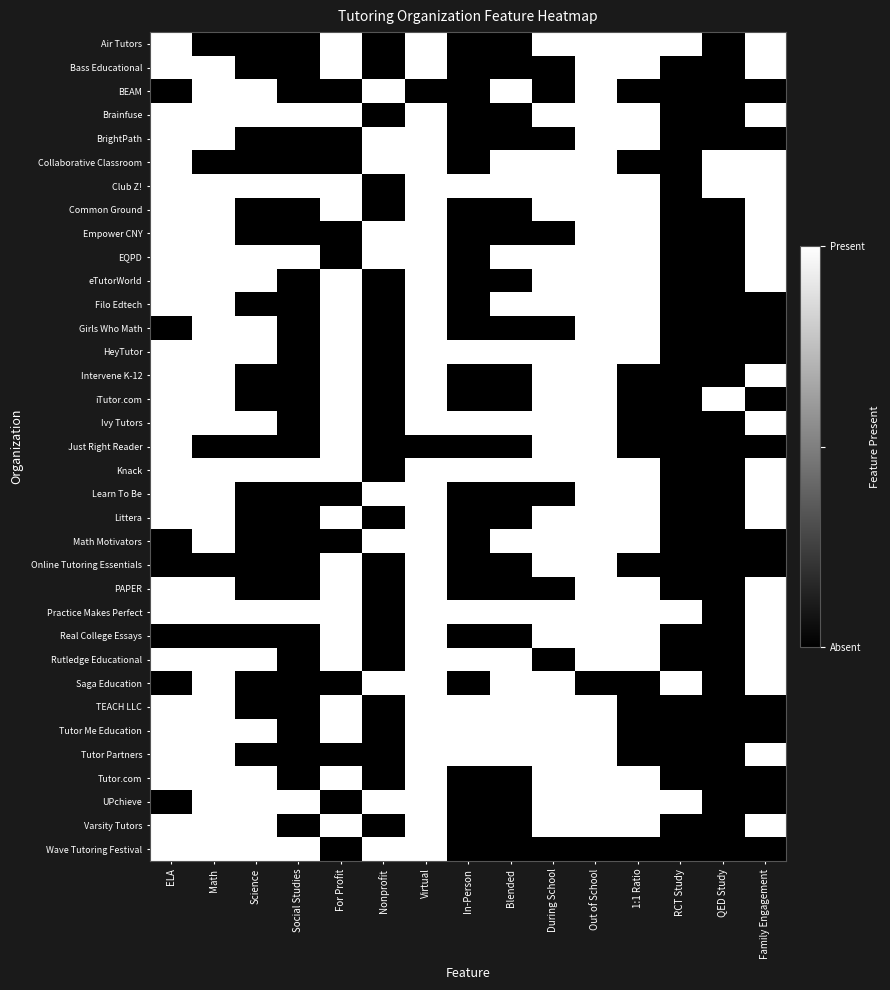

Reading left to right, what are all the values shown in this chart?

Air Tutors: ELA=1	Math=0	Science=0	Social Studies=0	For Profit=1	Nonprofit=0	Virtual=1	In-Person=0	Blended=0	During School=1	Out of School=1	1:1 Ratio=1	RCT Study=1	QED Study=0	Family Engagement=1
Bass Educational: ELA=1	Math=1	Science=0	Social Studies=0	For Profit=1	Nonprofit=0	Virtual=1	In-Person=0	Blended=0	During School=0	Out of School=1	1:1 Ratio=1	RCT Study=0	QED Study=0	Family Engagement=1
BEAM: ELA=0	Math=1	Science=1	Social Studies=0	For Profit=0	Nonprofit=1	Virtual=0	In-Person=0	Blended=1	During School=0	Out of School=1	1:1 Ratio=0	RCT Study=0	QED Study=0	Family Engagement=0
Brainfuse: ELA=1	Math=1	Science=1	Social Studies=1	For Profit=1	Nonprofit=0	Virtual=1	In-Person=0	Blended=0	During School=1	Out of School=1	1:1 Ratio=1	RCT Study=0	QED Study=0	Family Engagement=1
BrightPath: ELA=1	Math=1	Science=0	Social Studies=0	For Profit=0	Nonprofit=1	Virtual=1	In-Person=0	Blended=0	During School=0	Out of School=1	1:1 Ratio=1	RCT Study=0	QED Study=0	Family Engagement=0
Collaborative Classroom: ELA=1	Math=0	Science=0	Social Studies=0	For Profit=0	Nonprofit=1	Virtual=1	In-Person=0	Blended=1	During School=1	Out of School=1	1:1 Ratio=0	RCT Study=0	QED Study=1	Family Engagement=1
Club Z!: ELA=1	Math=1	Science=1	Social Studies=1	For Profit=1	Nonprofit=0	Virtual=1	In-Person=1	Blended=1	During School=1	Out of School=1	1:1 Ratio=1	RCT Study=0	QED Study=1	Family Engagement=1
Common Ground: ELA=1	Math=1	Science=0	Social Studies=0	For Profit=1	Nonprofit=0	Virtual=1	In-Person=0	Blended=0	During School=1	Out of School=1	1:1 Ratio=1	RCT Study=0	QED Study=0	Family Engagement=1
Empower CNY: ELA=1	Math=1	Science=0	Social Studies=0	For Profit=0	Nonprofit=1	Virtual=1	In-Person=0	Blended=0	During School=0	Out of School=1	1:1 Ratio=1	RCT Study=0	QED Study=0	Family Engagement=1
EQPD: ELA=1	Math=1	Science=1	Social Studies=1	For Profit=0	Nonprofit=1	Virtual=1	In-Person=0	Blended=1	During School=1	Out of School=1	1:1 Ratio=1	RCT Study=0	QED Study=0	Family Engagement=1
eTutorWorld: ELA=1	Math=1	Science=1	Social Studies=0	For Profit=1	Nonprofit=0	Virtual=1	In-Person=0	Blended=0	During School=1	Out of School=1	1:1 Ratio=1	RCT Study=0	QED Study=0	Family Engagement=1
Filo Edtech: ELA=1	Math=1	Science=0	Social Studies=0	For Profit=1	Nonprofit=0	Virtual=1	In-Person=0	Blended=1	During School=1	Out of School=1	1:1 Ratio=1	RCT Study=0	QED Study=0	Family Engagement=0
Girls Who Math: ELA=0	Math=1	Science=1	Social Studies=0	For Profit=1	Nonprofit=0	Virtual=1	In-Person=0	Blended=0	During School=0	Out of School=1	1:1 Ratio=1	RCT Study=0	QED Study=0	Family Engagement=0
HeyTutor: ELA=1	Math=1	Science=1	Social Studies=0	For Profit=1	Nonprofit=0	Virtual=1	In-Person=1	Blended=1	During School=1	Out of School=1	1:1 Ratio=1	RCT Study=0	QED Study=0	Family Engagement=0
Intervene K-12: ELA=1	Math=1	Science=0	Social Studies=0	For Profit=1	Nonprofit=0	Virtual=1	In-Person=0	Blended=0	During School=1	Out of School=1	1:1 Ratio=0	RCT Study=0	QED Study=0	Family Engagement=1
iTutor.com: ELA=1	Math=1	Science=0	Social Studies=0	For Profit=1	Nonprofit=0	Virtual=1	In-Person=0	Blended=0	During School=1	Out of School=1	1:1 Ratio=0	RCT Study=0	QED Study=1	Family Engagement=0
Ivy Tutors: ELA=1	Math=1	Science=1	Social Studies=0	For Profit=1	Nonprofit=0	Virtual=1	In-Person=1	Blended=1	During School=1	Out of School=1	1:1 Ratio=0	RCT Study=0	QED Study=0	Family Engagement=1
Just Right Reader: ELA=1	Math=0	Science=0	Social Studies=0	For Profit=1	Nonprofit=0	Virtual=0	In-Person=0	Blended=0	During School=1	Out of School=1	1:1 Ratio=0	RCT Study=0	QED Study=0	Family Engagement=0
Knack: ELA=1	Math=1	Science=1	Social Studies=1	For Profit=1	Nonprofit=0	Virtual=1	In-Person=1	Blended=1	During School=1	Out of School=1	1:1 Ratio=1	RCT Study=0	QED Study=0	Family Engagement=1
Learn To Be: ELA=1	Math=1	Science=0	Social Studies=0	For Profit=0	Nonprofit=1	Virtual=1	In-Person=0	Blended=0	During School=0	Out of School=1	1:1 Ratio=1	RCT Study=0	QED Study=0	Family Engagement=1
Littera: ELA=1	Math=1	Science=0	Social Studies=0	For Profit=1	Nonprofit=0	Virtual=1	In-Person=0	Blended=0	During School=1	Out of School=1	1:1 Ratio=1	RCT Study=0	QED Study=0	Family Engagement=1
Math Motivators: ELA=0	Math=1	Science=0	Social Studies=0	For Profit=0	Nonprofit=1	Virtual=1	In-Person=0	Blended=1	During School=1	Out of School=1	1:1 Ratio=1	RCT Study=0	QED Study=0	Family Engagement=0
Online Tutoring Essentials: ELA=0	Math=0	Science=0	Social Studies=0	For Profit=1	Nonprofit=0	Virtual=1	In-Person=0	Blended=0	During School=1	Out of School=1	1:1 Ratio=0	RCT Study=0	QED Study=0	Family Engagement=0
PAPER: ELA=1	Math=1	Science=0	Social Studies=0	For Profit=1	Nonprofit=0	Virtual=1	In-Person=0	Blended=0	During School=0	Out of School=1	1:1 Ratio=1	RCT Study=0	QED Study=0	Family Engagement=1
Practice Makes Perfect: ELA=1	Math=1	Science=1	Social Studies=1	For Profit=1	Nonprofit=0	Virtual=1	In-Person=1	Blended=1	During School=1	Out of School=1	1:1 Ratio=1	RCT Study=1	QED Study=0	Family Engagement=1
Real College Essays: ELA=0	Math=0	Science=0	Social Studies=0	For Profit=1	Nonprofit=0	Virtual=1	In-Person=0	Blended=0	During School=1	Out of School=1	1:1 Ratio=1	RCT Study=0	QED Study=0	Family Engagement=1
Rutledge Educational: ELA=1	Math=1	Science=1	Social Studies=0	For Profit=1	Nonprofit=0	Virtual=1	In-Person=1	Blended=1	During School=0	Out of School=1	1:1 Ratio=1	RCT Study=0	QED Study=0	Family Engagement=1
Saga Education: ELA=0	Math=1	Science=0	Social Studies=0	For Profit=0	Nonprofit=1	Virtual=1	In-Person=0	Blended=1	During School=1	Out of School=0	1:1 Ratio=0	RCT Study=1	QED Study=0	Family Engagement=1
TEACH LLC: ELA=1	Math=1	Science=0	Social Studies=0	For Profit=1	Nonprofit=0	Virtual=1	In-Person=1	Blended=1	During School=1	Out of School=1	1:1 Ratio=0	RCT Study=0	QED Study=0	Family Engagement=0
Tutor Me Education: ELA=1	Math=1	Science=1	Social Studies=0	For Profit=1	Nonprofit=0	Virtual=1	In-Person=1	Blended=1	During School=1	Out of School=1	1:1 Ratio=0	RCT Study=0	QED Study=0	Family Engagement=0
Tutor Partners: ELA=1	Math=1	Science=0	Social Studies=0	For Profit=0	Nonprofit=0	Virtual=1	In-Person=1	Blended=1	During School=1	Out of School=1	1:1 Ratio=0	RCT Study=0	QED Study=0	Family Engagement=1
Tutor.com: ELA=1	Math=1	Science=1	Social Studies=0	For Profit=1	Nonprofit=0	Virtual=1	In-Person=0	Blended=0	During School=1	Out of School=1	1:1 Ratio=1	RCT Study=0	QED Study=0	Family Engagement=0
UPchieve: ELA=0	Math=1	Science=1	Social Studies=1	For Profit=0	Nonprofit=1	Virtual=1	In-Person=0	Blended=0	During School=1	Out of School=1	1:1 Ratio=1	RCT Study=1	QED Study=0	Family Engagement=0
Varsity Tutors: ELA=1	Math=1	Science=1	Social Studies=0	For Profit=1	Nonprofit=0	Virtual=1	In-Person=0	Blended=0	During School=1	Out of School=1	1:1 Ratio=1	RCT Study=0	QED Study=0	Family Engagement=1
Wave Tutoring Festival: ELA=1	Math=1	Science=1	Social Studies=1	For Profit=0	Nonprofit=1	Virtual=1	In-Person=0	Blended=0	During School=0	Out of School=0	1:1 Ratio=0	RCT Study=0	QED Study=0	Family Engagement=0